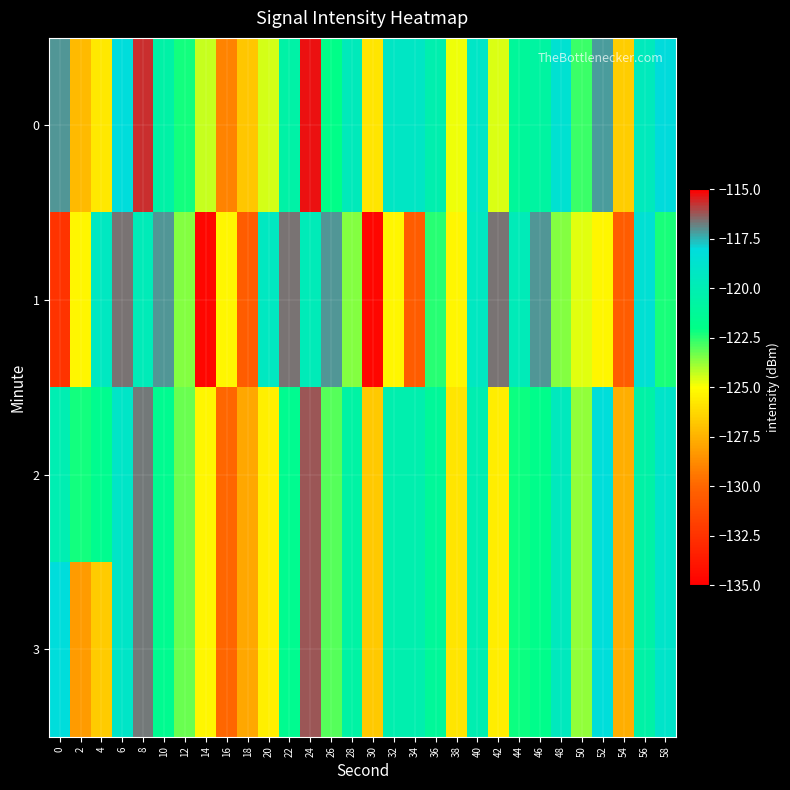

Which series has the widest spread of values?

1